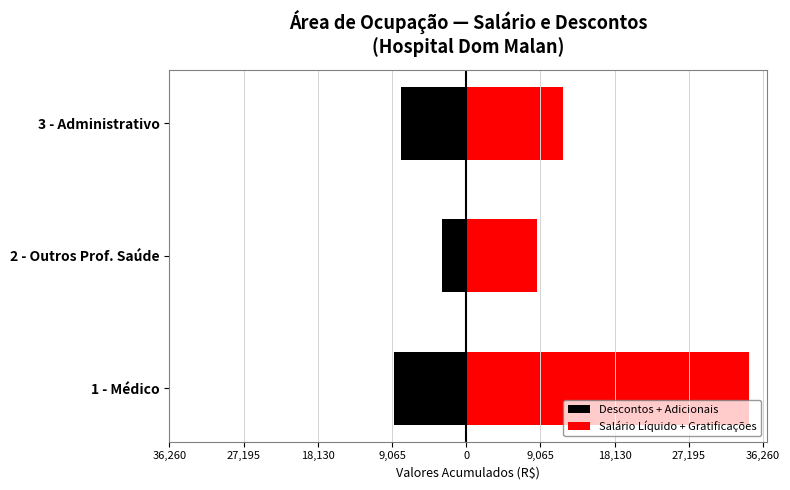

What is the value of the Descontos + Adicionais bar at the 2nd from the left?

-2956.1